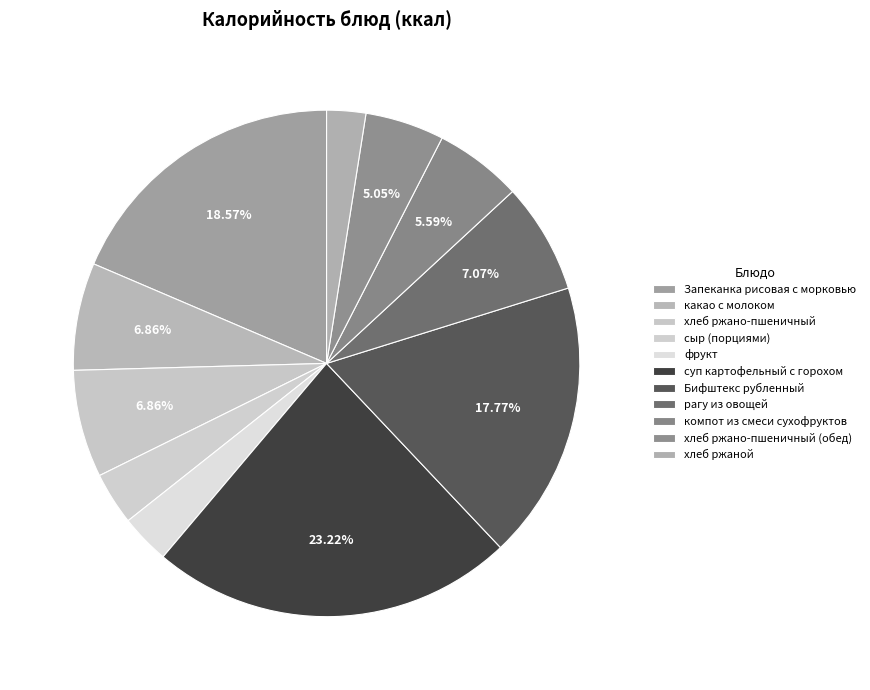

True or false: компот из смеси сухофруктов accounts for 6% of the total.

True